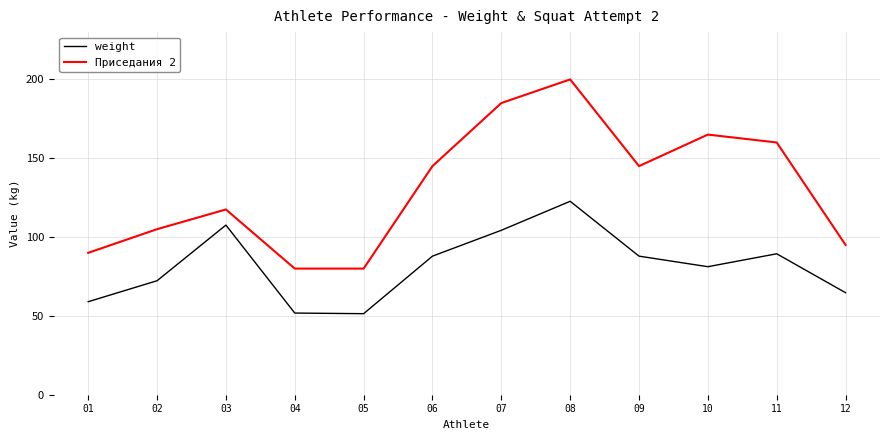

What is the difference between the Приседания 2 values at 06 and 03?

27.5